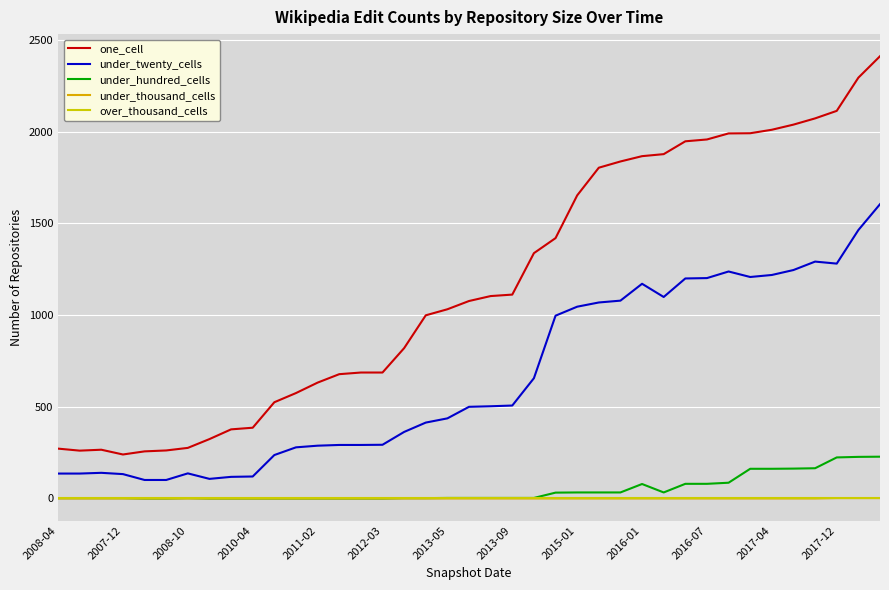

What are all the series names shown in the legend?

one_cell, under_twenty_cells, under_hundred_cells, under_thousand_cells, over_thousand_cells